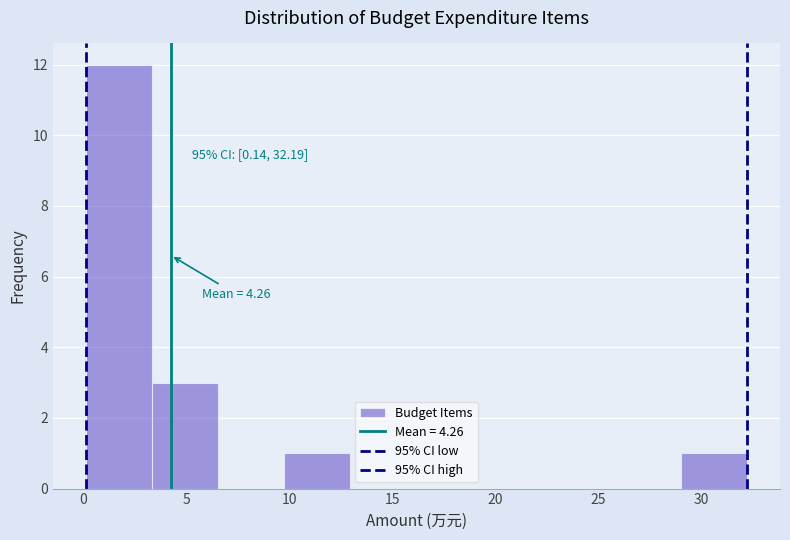

Which range on the x-axis has the tallest bar?

0.0 to 3.5